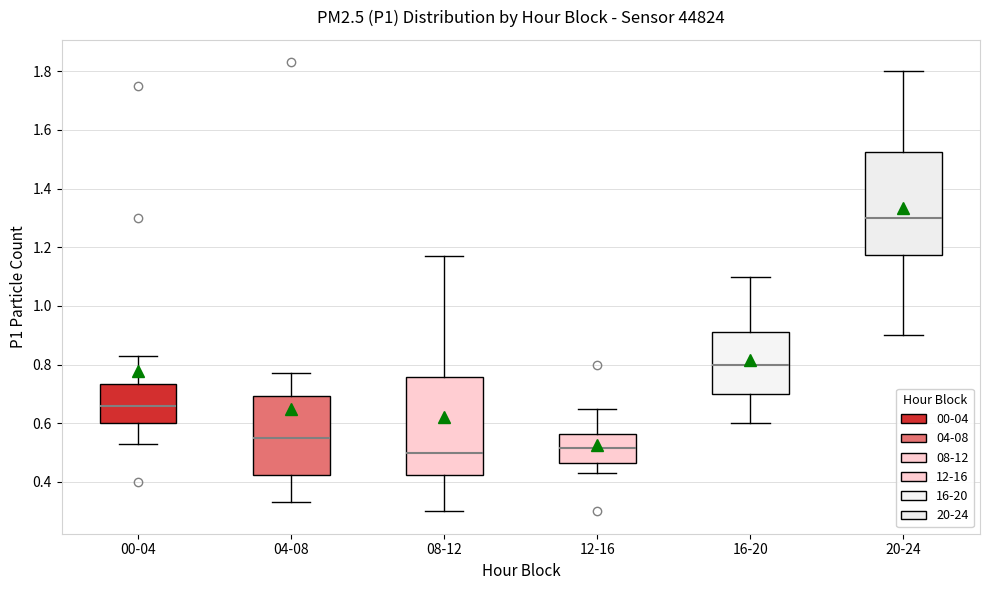

Where does the upper whisker of the box for 00-04 end on the y-axis? The values are not printed on the chart, so give them approximately, as read against the axis.

0.84